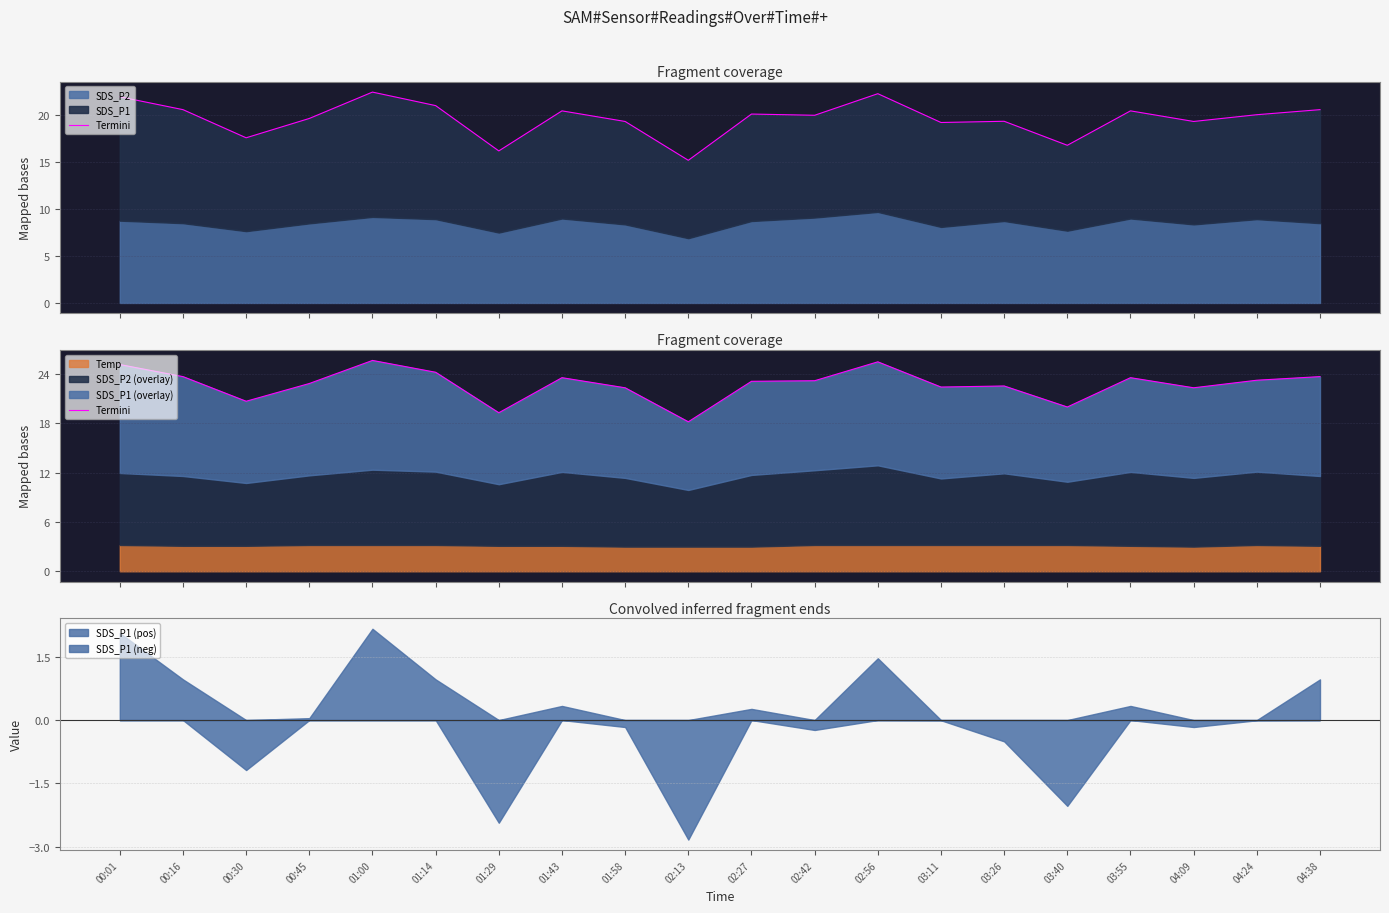

At which label is the value closest to 21?

00:30